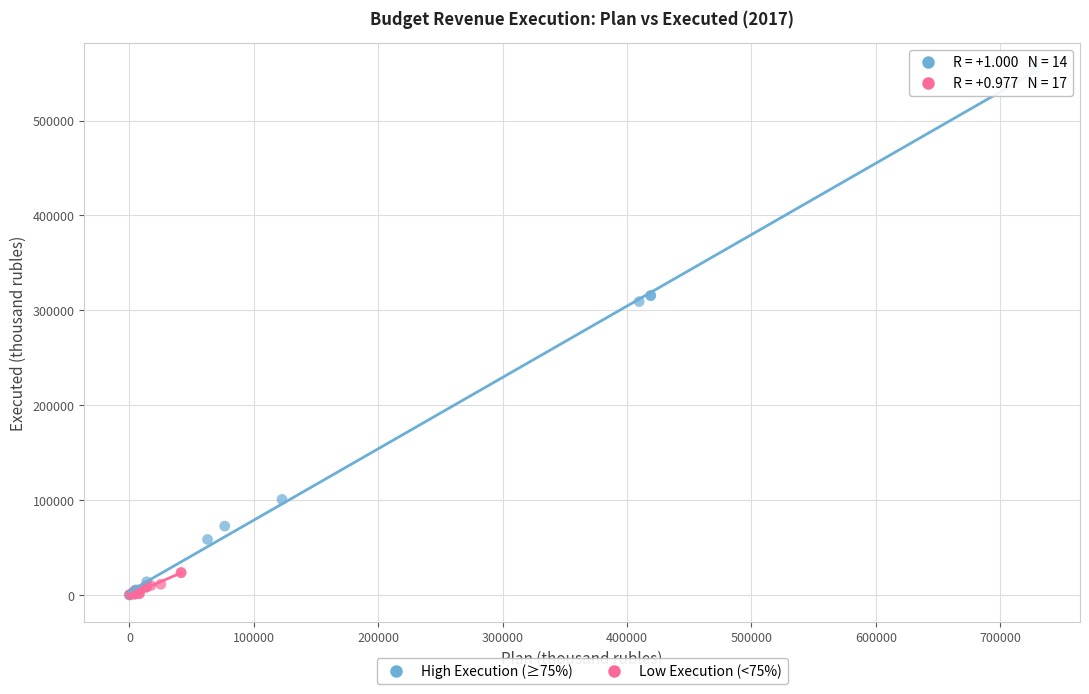

Which series has the widest spread of Y values?

High Execution (≥75%)